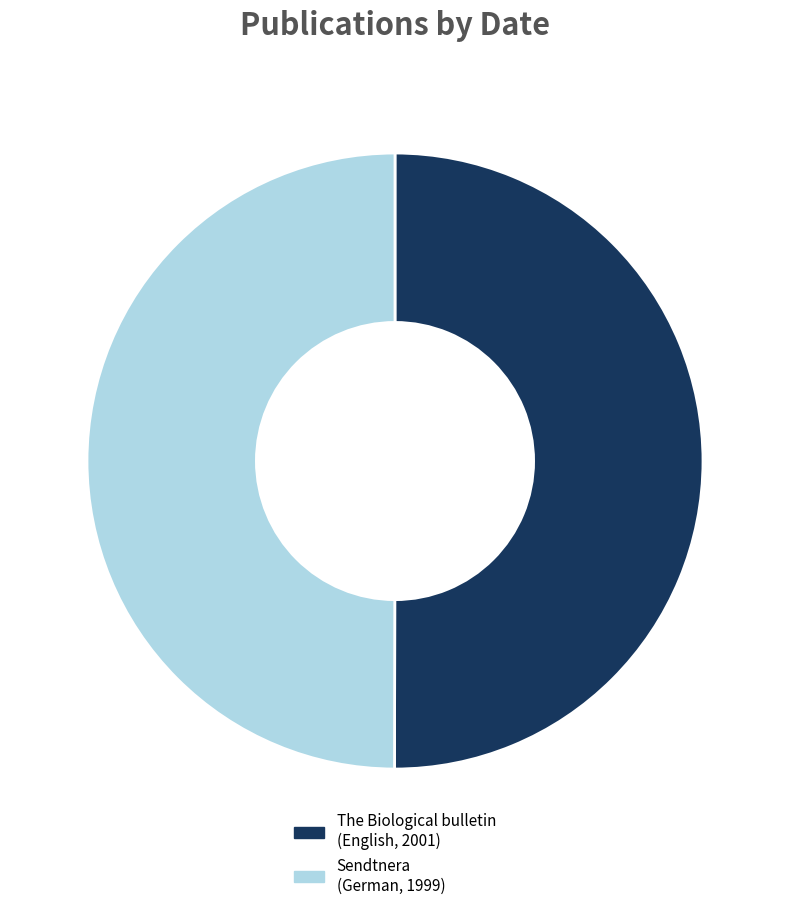

The Sendtnera (German, 1999) slice represents 50% of the pie. True or false?

True